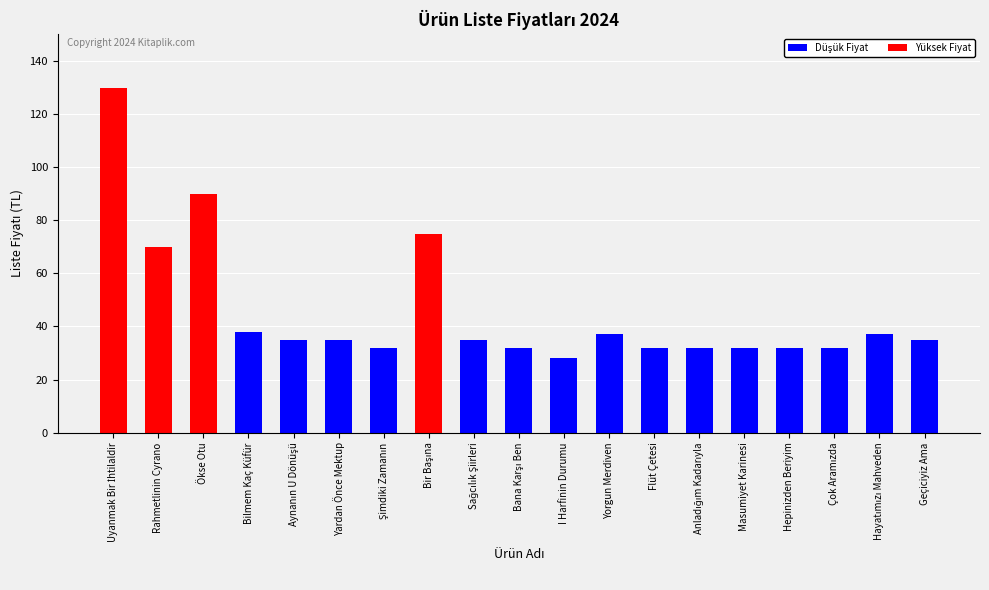

Is it true that the value at Rahmetlinin Cyrano is 70?

True